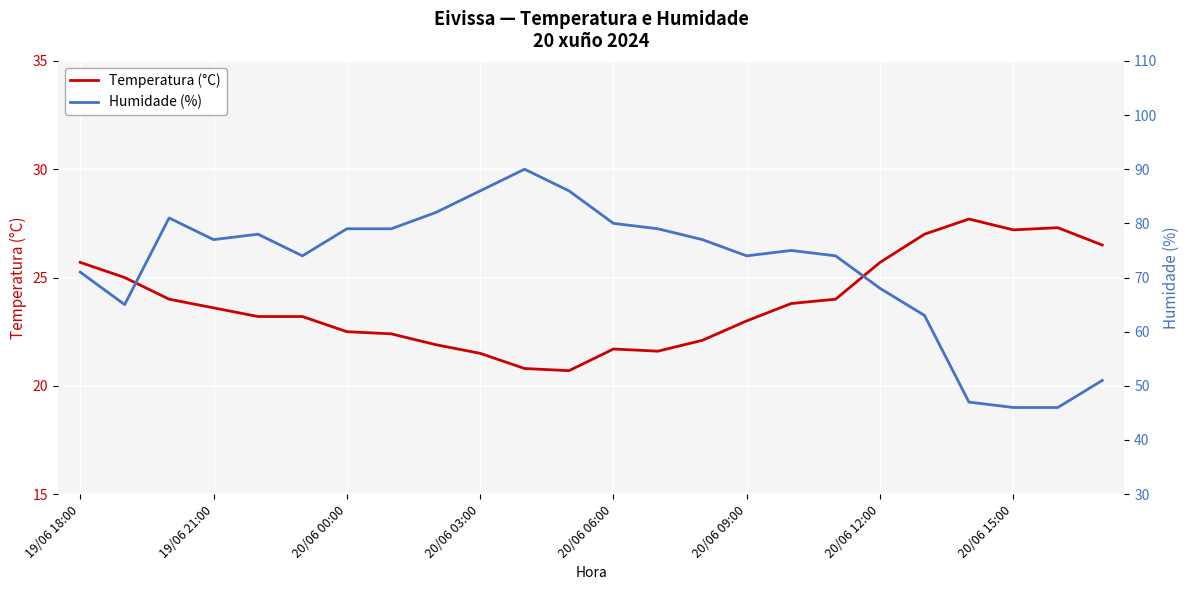

What is the lowest value of the Temperatura (°C) series?

20.7